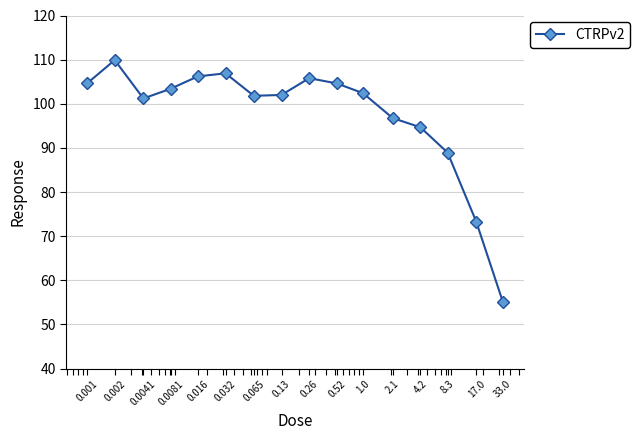

What is the value of the 15th point from the left?

73.3